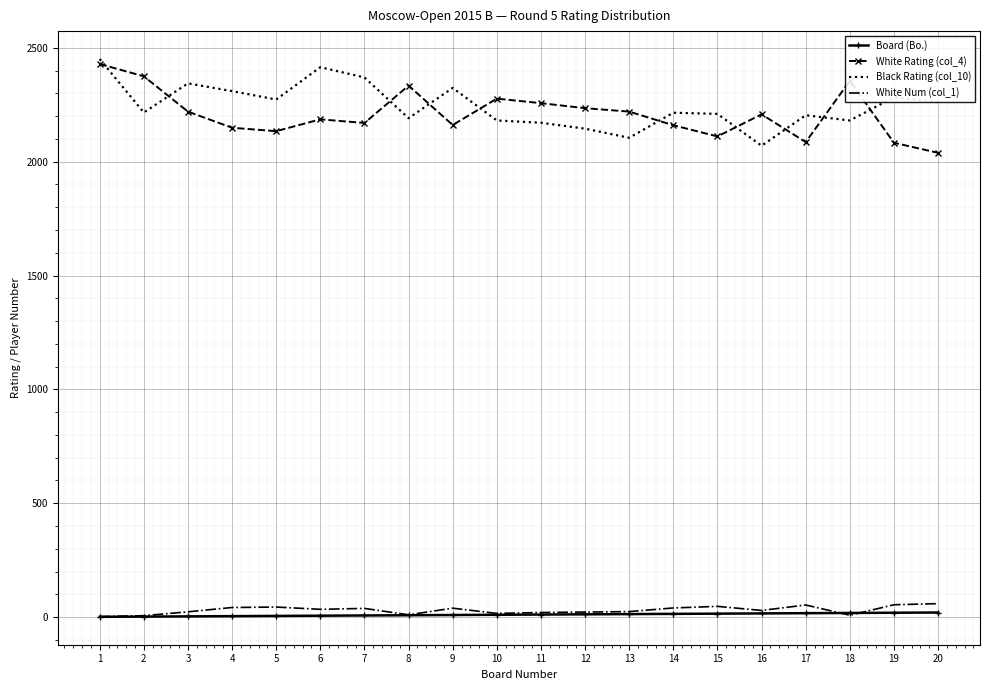

The Black Rating (col_10) series shows 3623 at 11. True or false?

False